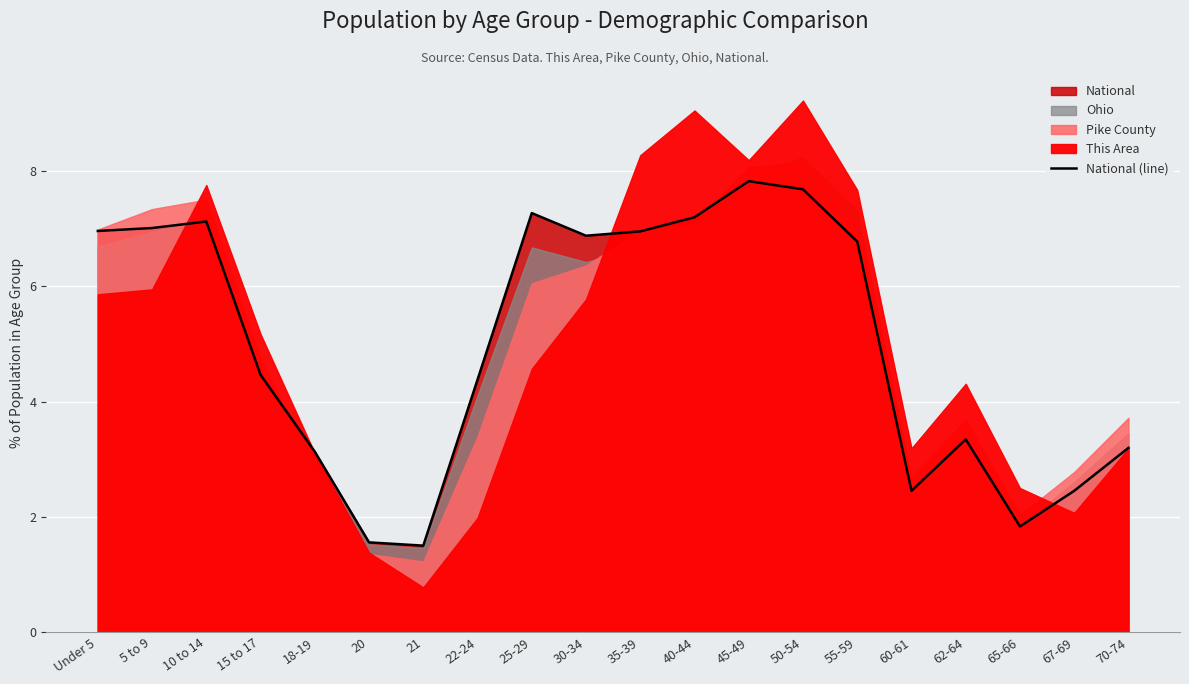

What is the approximate value at 65-66?

1.8